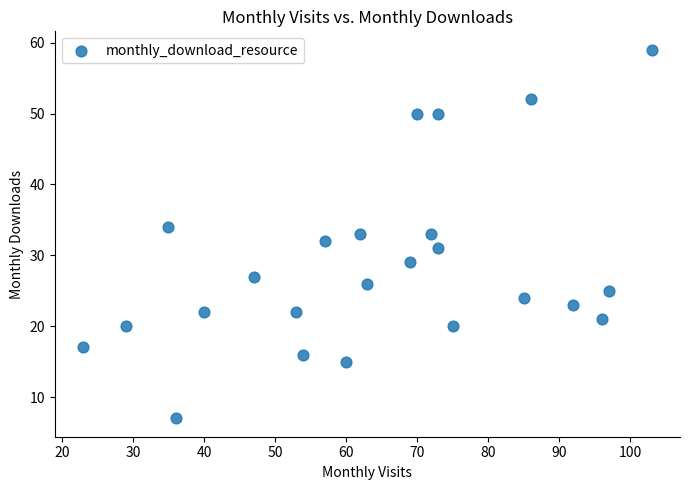

What is the range of X values (max minus min)?

80